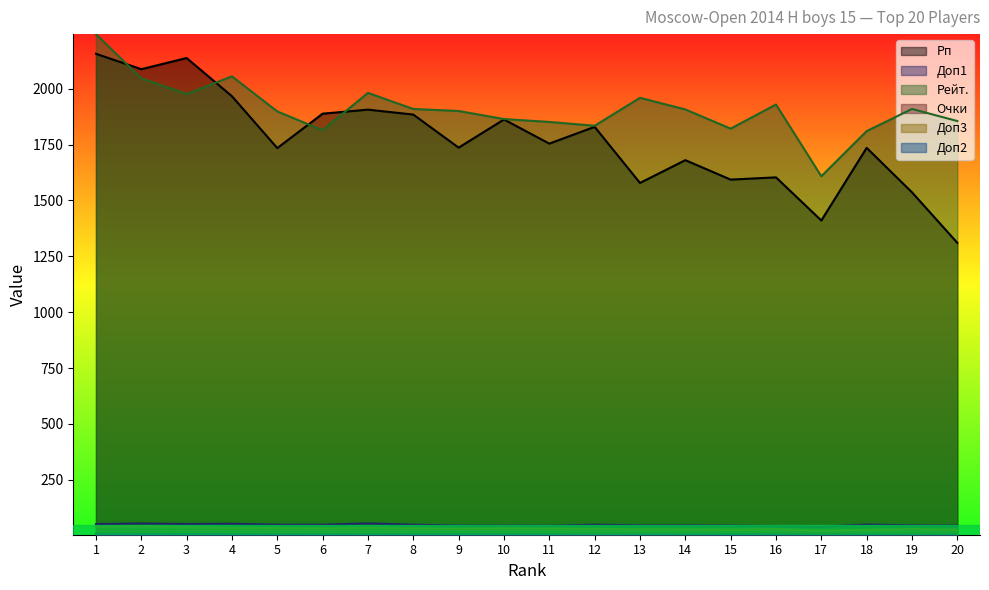

True or false: Доп3 has a value of 30.5 at 12.

True